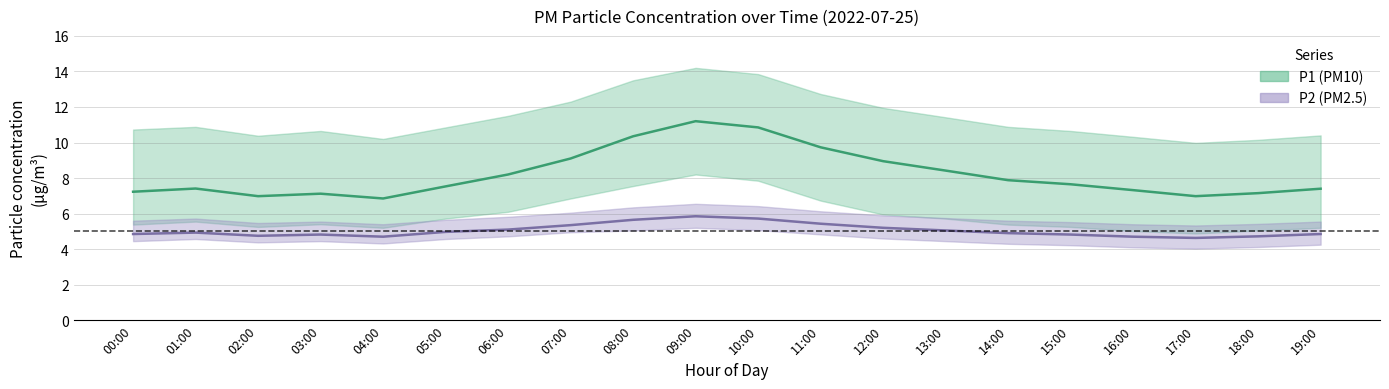

Which has a higher value, 08:00 or 16:00?

08:00